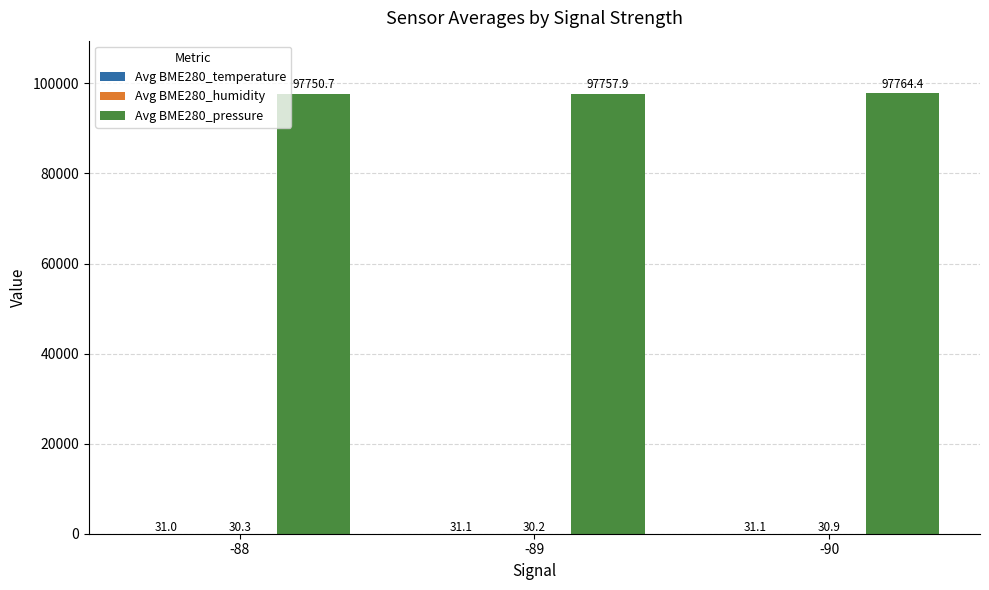

True or false: Avg BME280_pressure has a value of 31424.7 at -89.

False